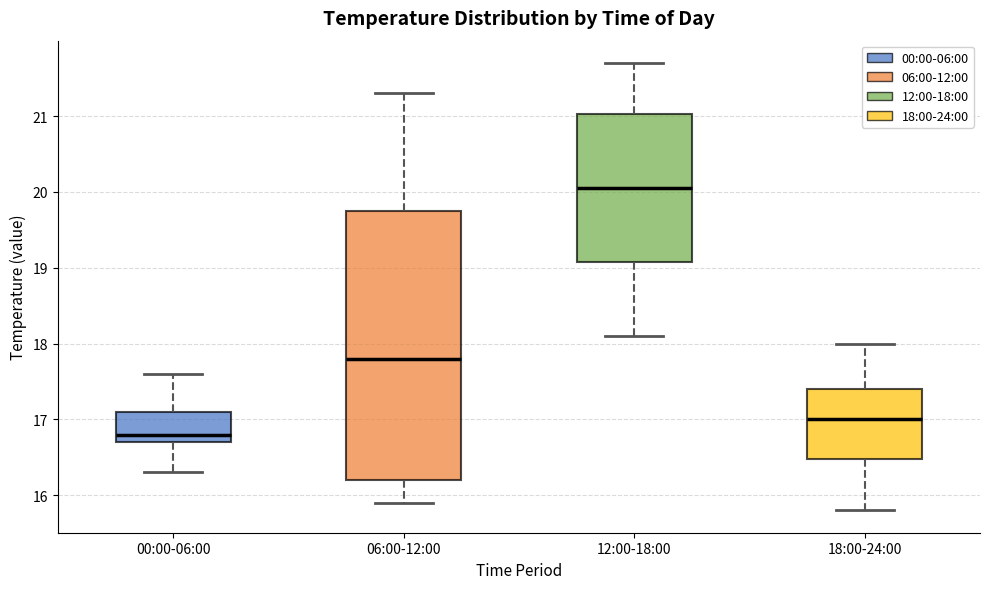

Comparing the boxes themselves (not the whiskers), which one is the tallest?

06:00-12:00